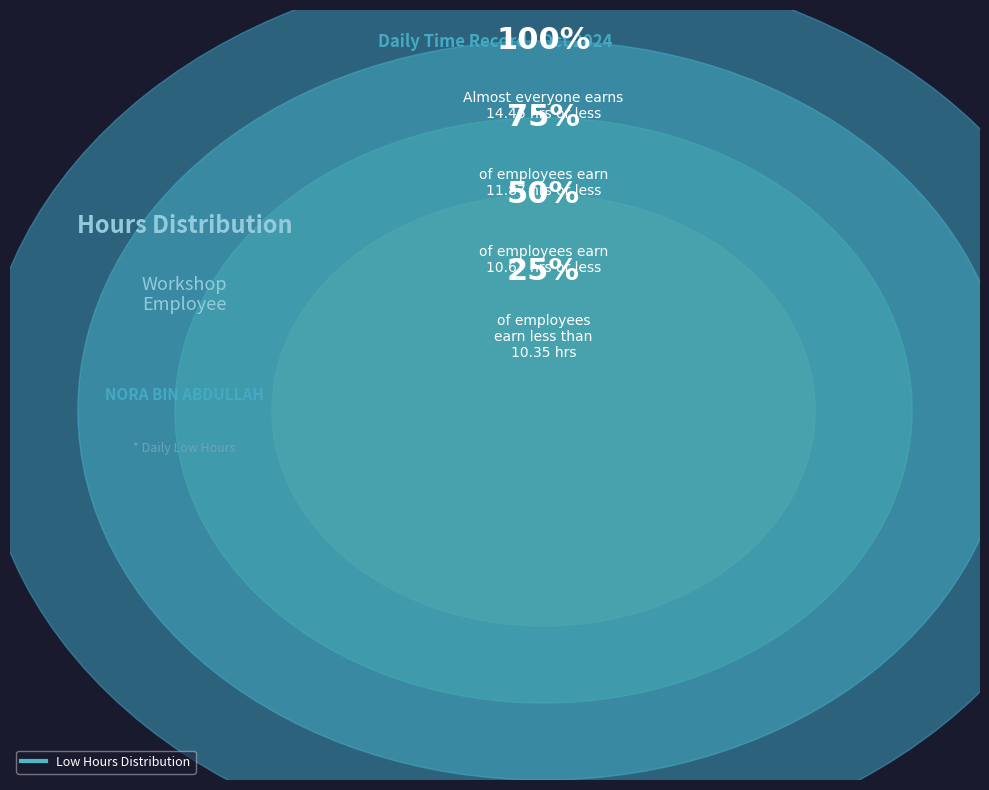

Is 7-Mon the majority of the pie?

No